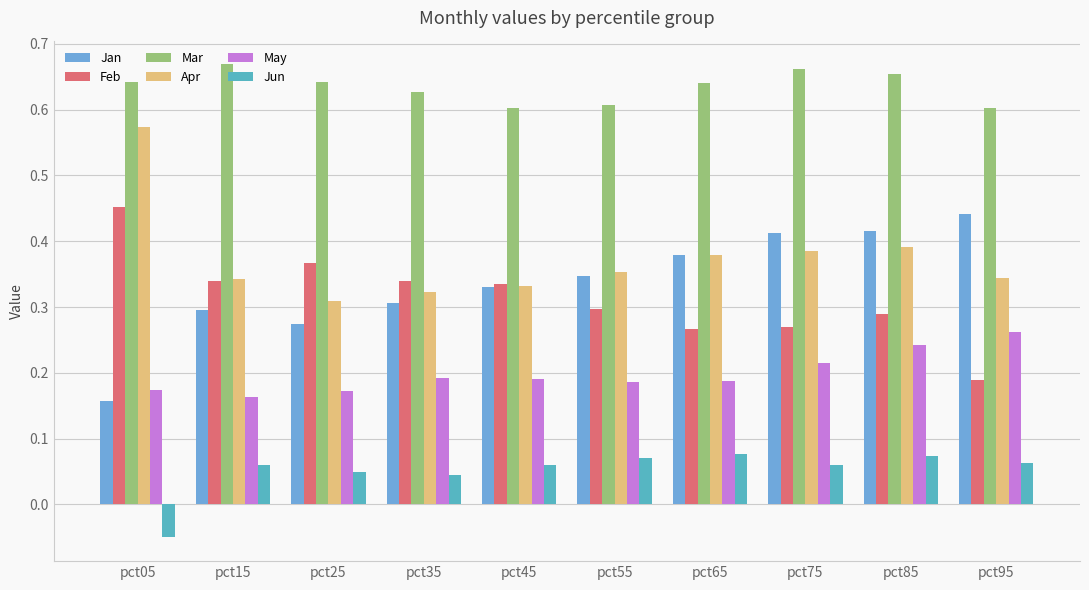

At which category is the sum across all series the highest?

pct85